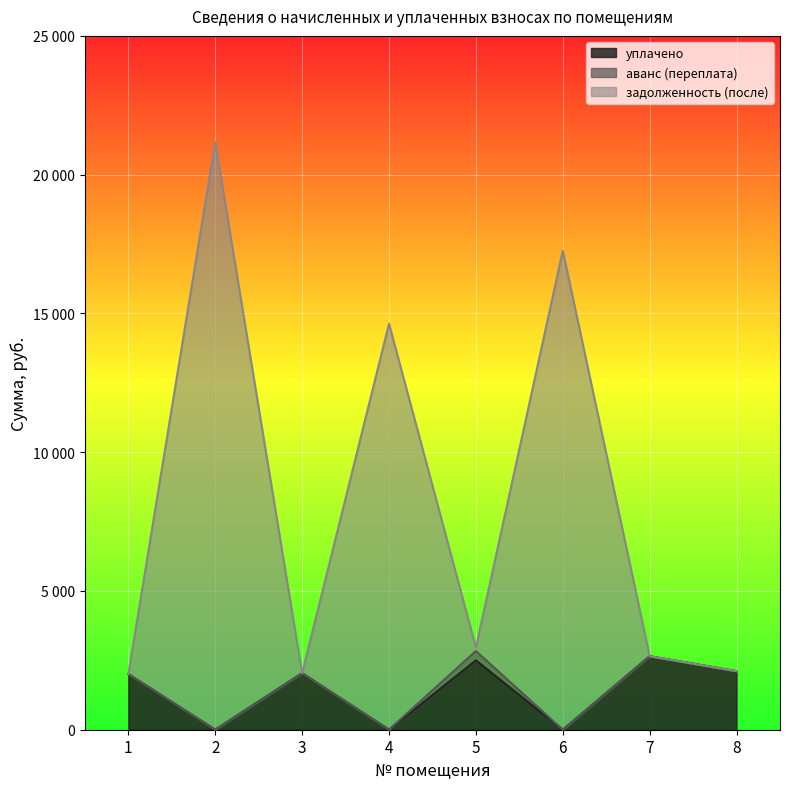

True or false: уплачено has more than 2 points higher than both neighbors.

True